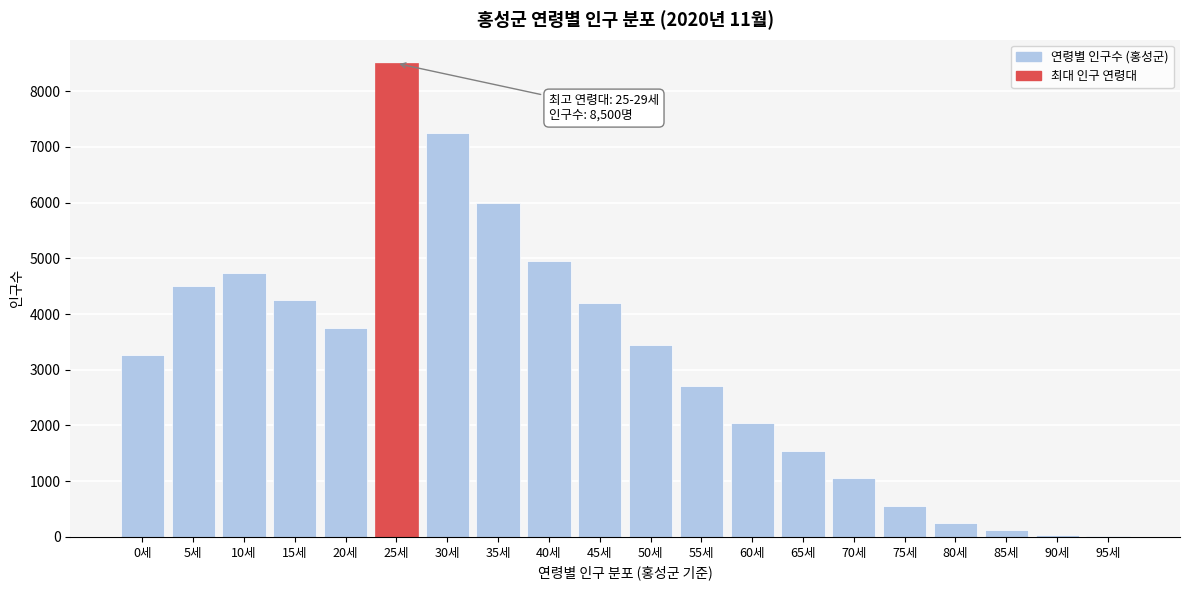

Is it true that the value at 55세 is 2700?

True